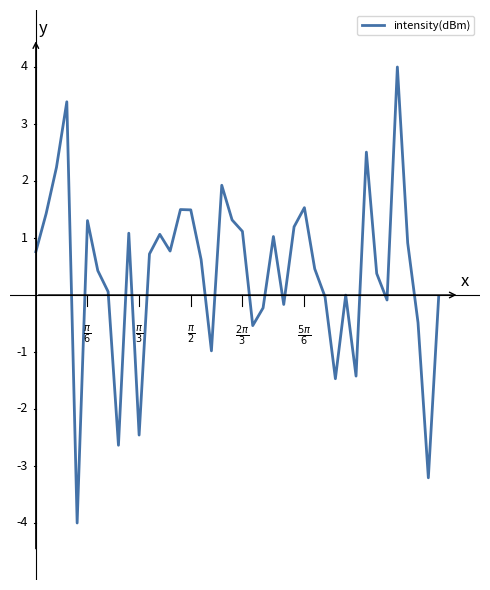

Does the chart have visible grid lines?

No